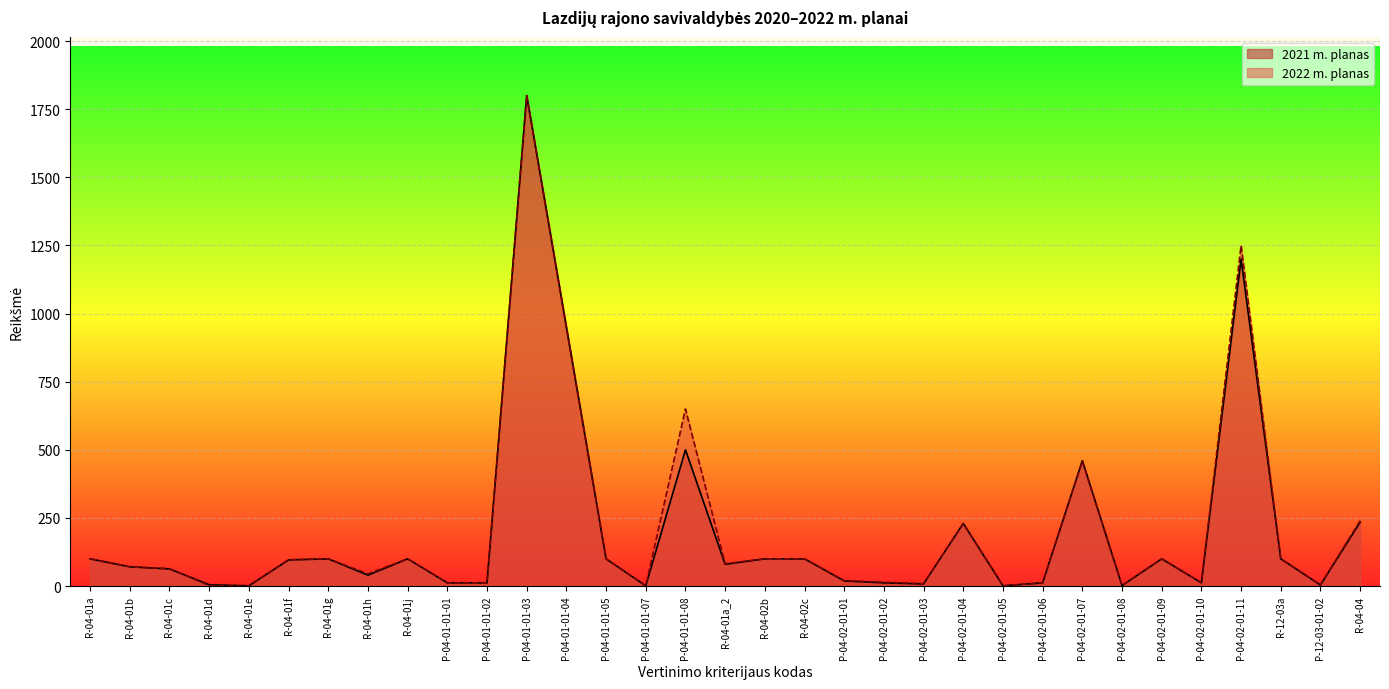

At which category does 2022 m. planas reach its first local valley?

R-04-01e